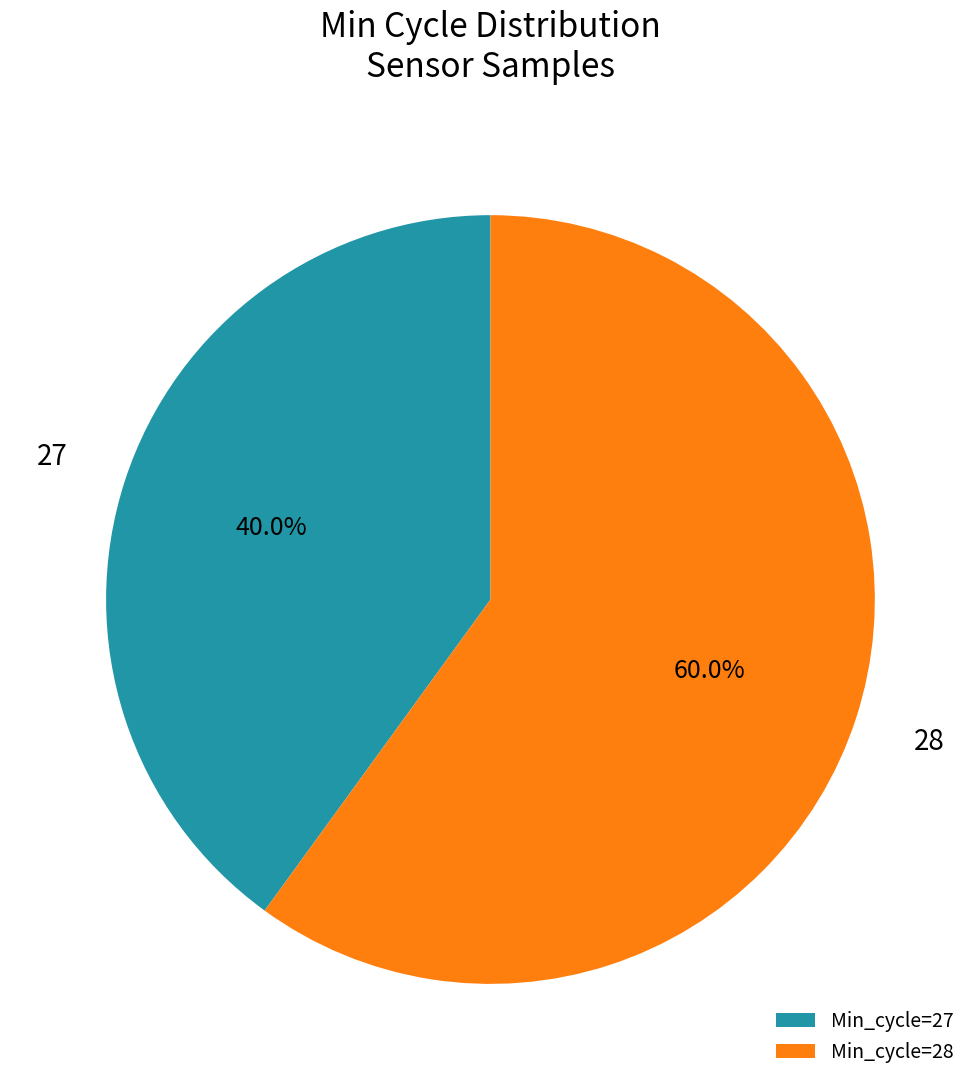

How many segments does this pie chart have?

2